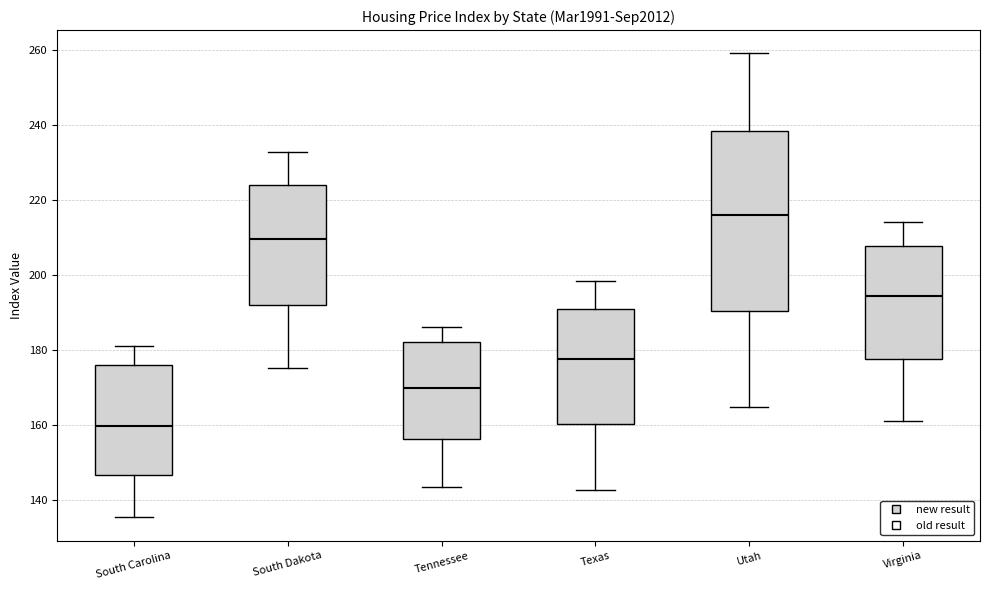

Reading left to right, read every box against the y-axis: the position of its median line, the range the box covers, and the ends of its whiskers. The values are not printed on the chart, so give them approximately, as read against the axis.

South Carolina: median 160, box 146 to 176, whiskers 136 to 180
South Dakota: median 210, box 192 to 224, whiskers 176 to 232
Tennessee: median 170, box 156 to 182, whiskers 144 to 186
Texas: median 178, box 160 to 190, whiskers 142 to 198
Utah: median 216, box 190 to 238, whiskers 164 to 260
Virginia: median 194, box 178 to 208, whiskers 162 to 214